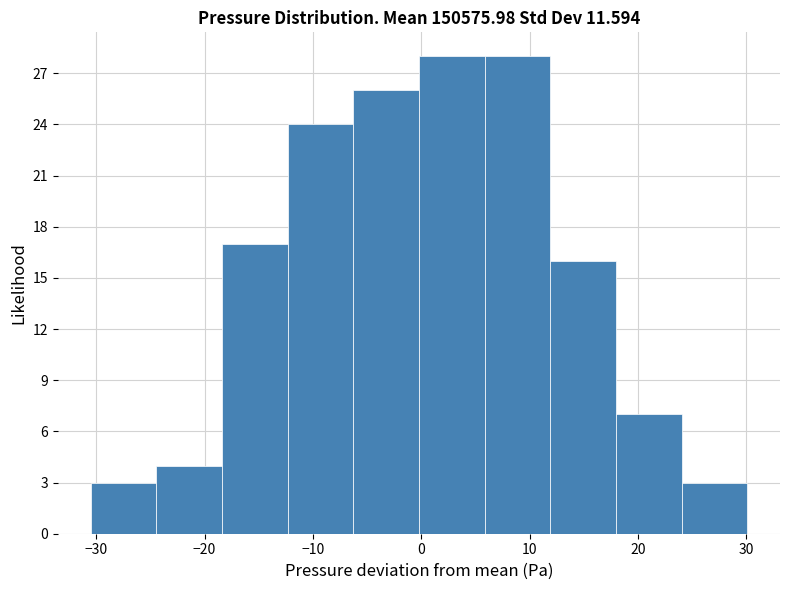

Reading left to right, transcribe this chart: for each bar, give the range it covers on the x-axis and its height. Neither the bar edges nor the heights are printed on the chart, so give them approximately, as read against the axes.

-31 to -24: 3
-24 to -18: 4
-18 to -12: 17
-12 to -6: 24
-6 to 0: 26
0 to 6: 28
6 to 12: 28
12 to 18: 16
18 to 24: 7
24 to 30: 3